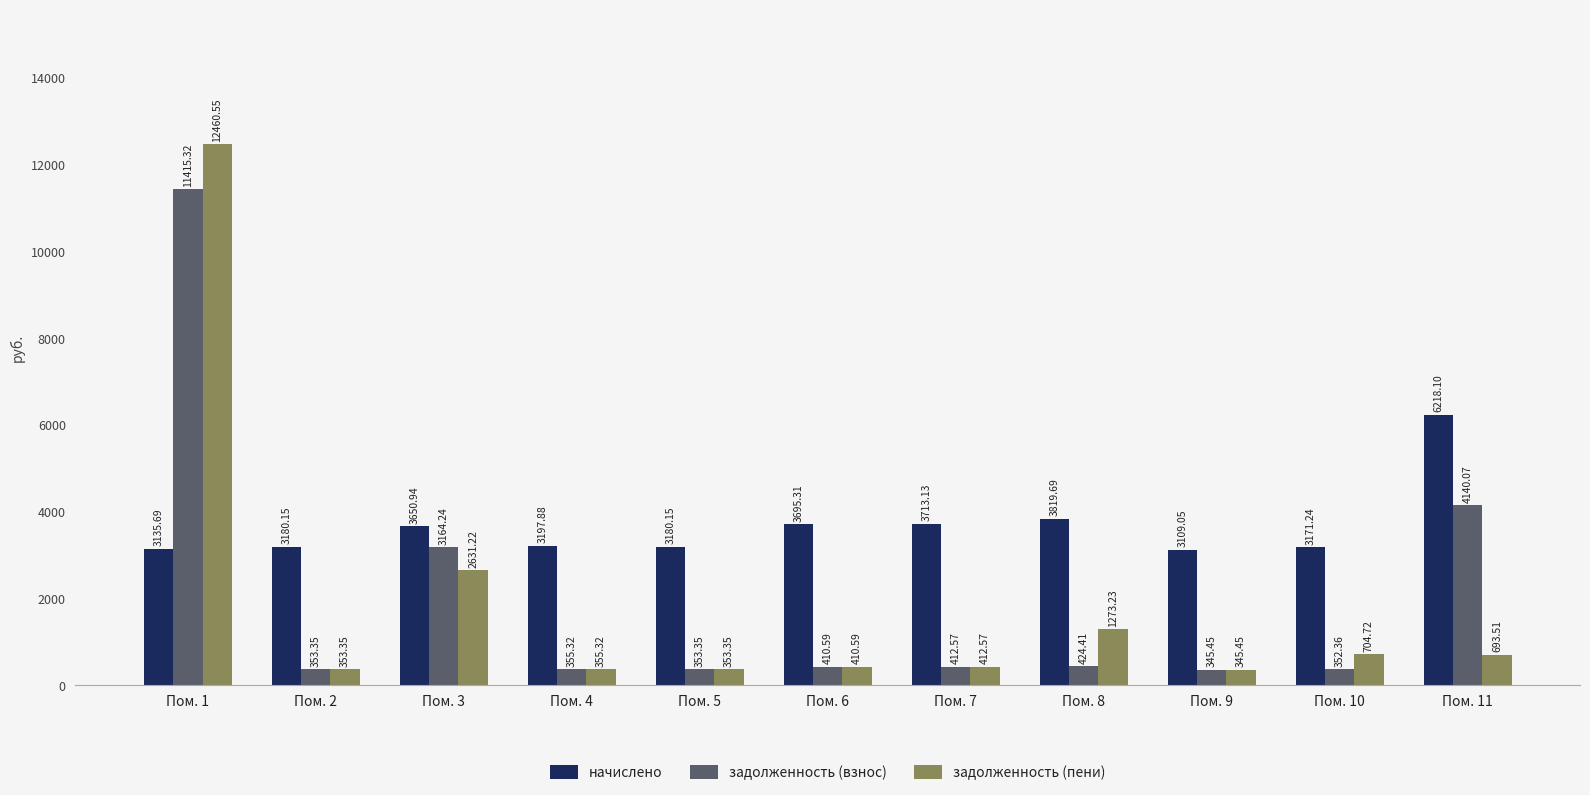

Which series has the largest total across all categories?

начислено